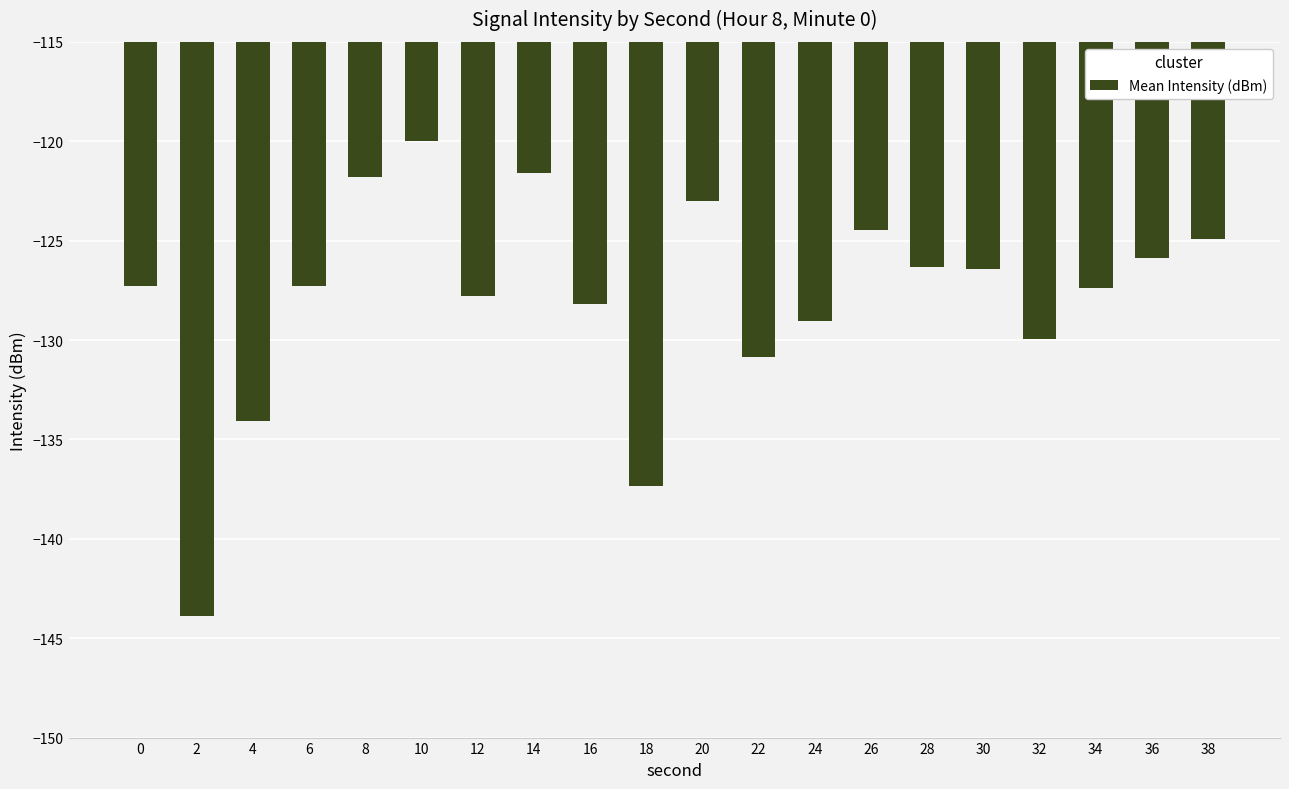

Where is the data nearest to the value -131?

22